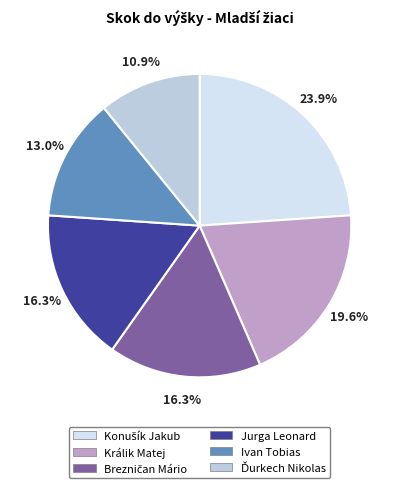

Which slice is the largest?

Konušík Jakub